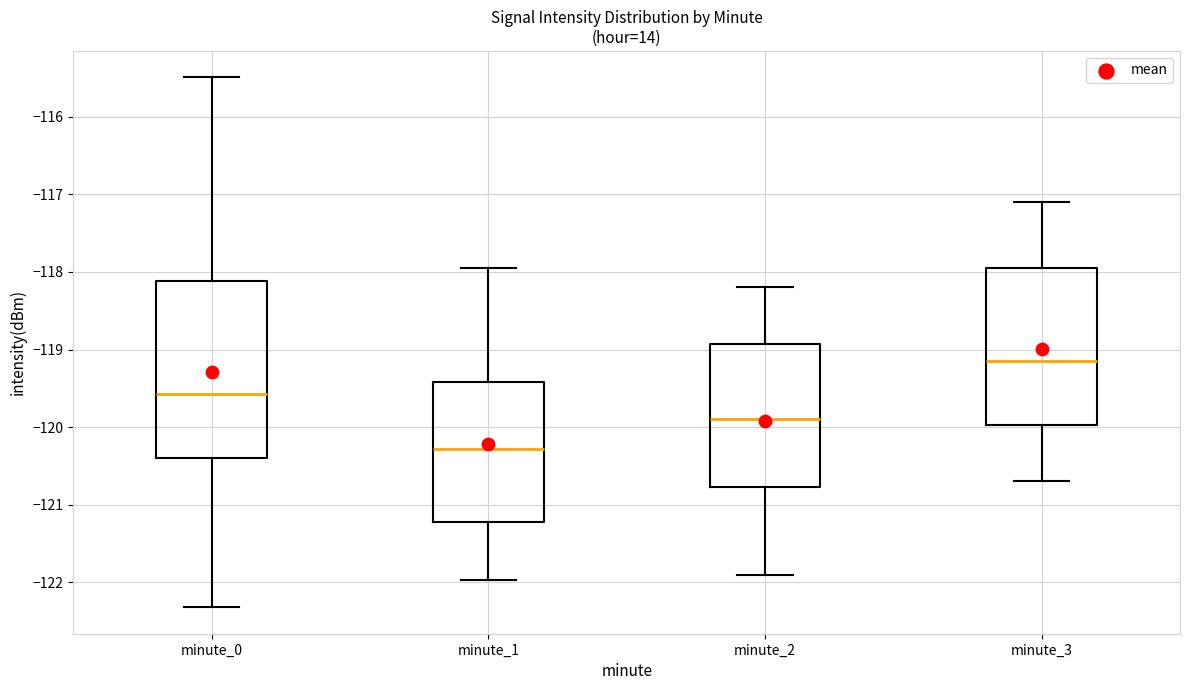

Reading left to right, read every box against the y-axis: the position of its median line, the range the box covers, and the ends of its whiskers. The values are not printed on the chart, so give them approximately, as read against the axis.

minute_0: median -119.6, box -120.4 to -118.1, whiskers -122.3 to -115.5
minute_1: median -120.3, box -121.2 to -119.4, whiskers -122.0 to -117.9
minute_2: median -119.9, box -120.8 to -118.9, whiskers -121.9 to -118.2
minute_3: median -119.1, box -120.0 to -117.9, whiskers -120.7 to -117.1